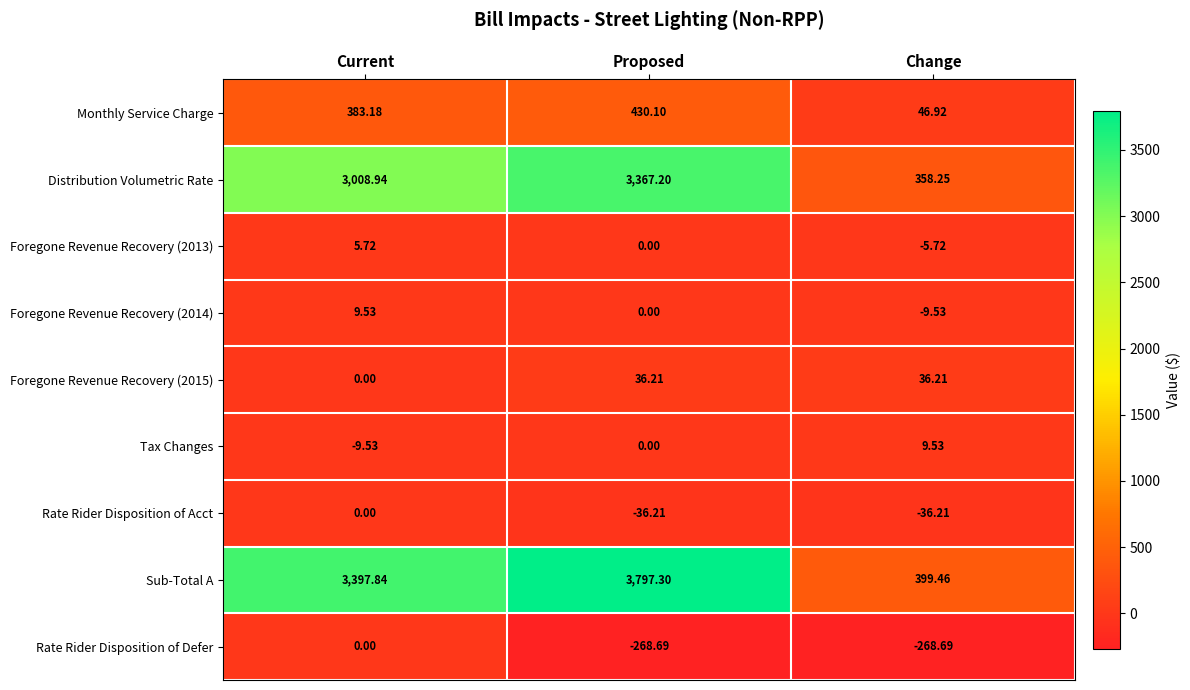

How many data points does each series have?

3